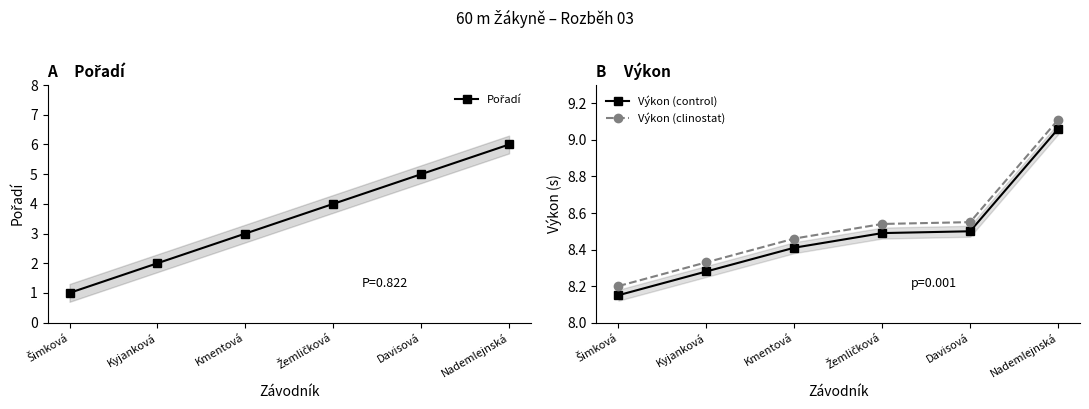

What is the minimum value shown in the chart?

1.0